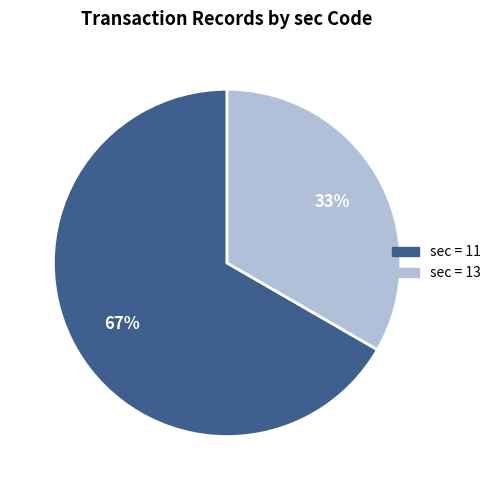

To the nearest percent, what is the average slice percentage?

50%